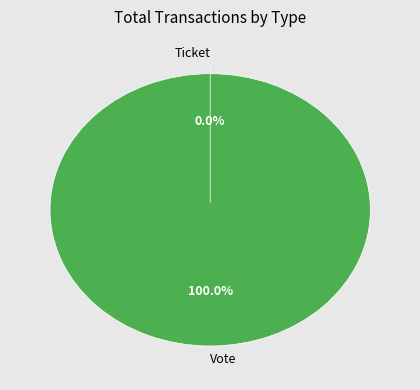

Do Ticket and Vote together represent more than half of the pie?

Yes